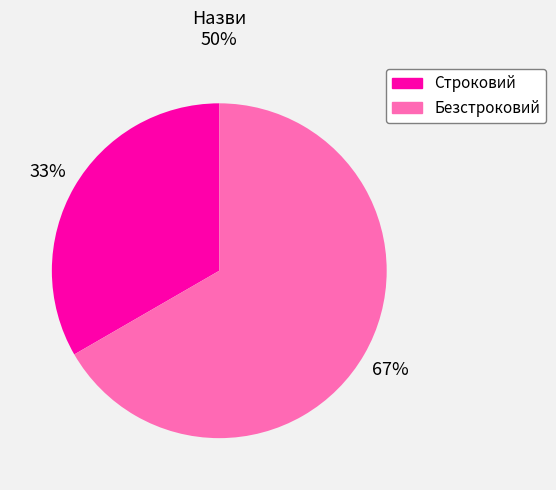

What is the ratio of the value at Безстроковий to the value at Строковий?

2.0